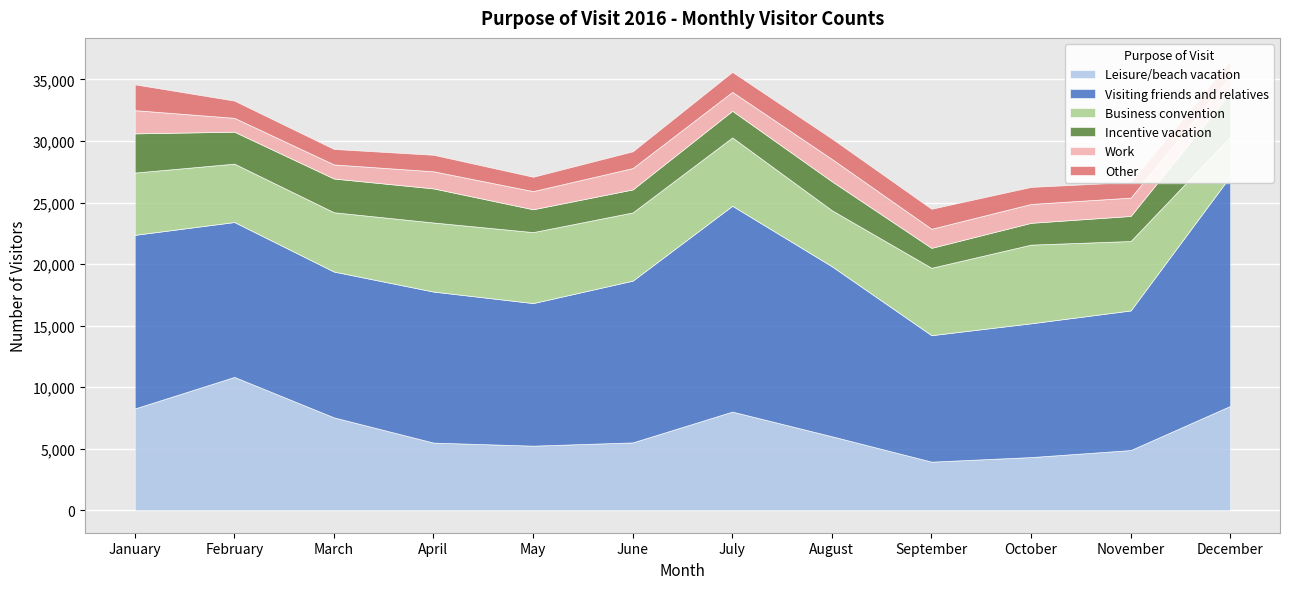

Reading left to right, list all the values displayed in this chart.

Leisure/beach vacation: January=8264	February=10830	March=7542	April=5493	May=5245	June=5511	July=8014	August=6009	September=3947	October=4318	November=4888	December=8476
Visiting friends and relatives: January=14107	February=12584	March=11847	April=12270	May=11584	June=13141	July=16721	August=13811	September=10273	October=10869	November=11342	December=18664
Business convention: January=5060	February=4742	March=4819	April=5613	May=5766	June=5542	July=5553	August=4551	September=5476	October=6391	November=5642	December=3205
Incentive vacation: January=3185	February=2596	March=2740	April=2770	May=1856	June=1869	July=2164	August=2354	September=1620	October=1773	November=2036	December=3614
Work: January=1889	February=1127	March=1145	April=1389	May=1474	June=1735	July=1537	August=1812	September=1550	October=1533	November=1488	December=1293
Other: January=2097	February=1400	March=1256	April=1342	May=1166	June=1360	July=1621	August=1661	September=1625	October=1383	November=1269	December=1294